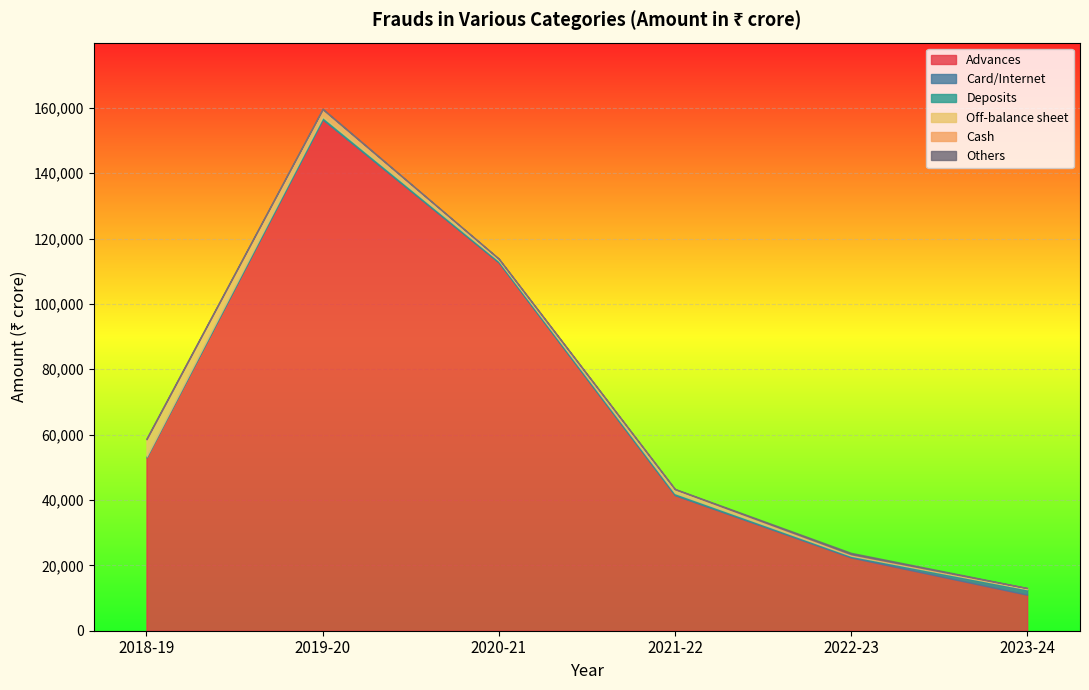

True or false: Deposits has more than 1 points higher than both neighbors.

True